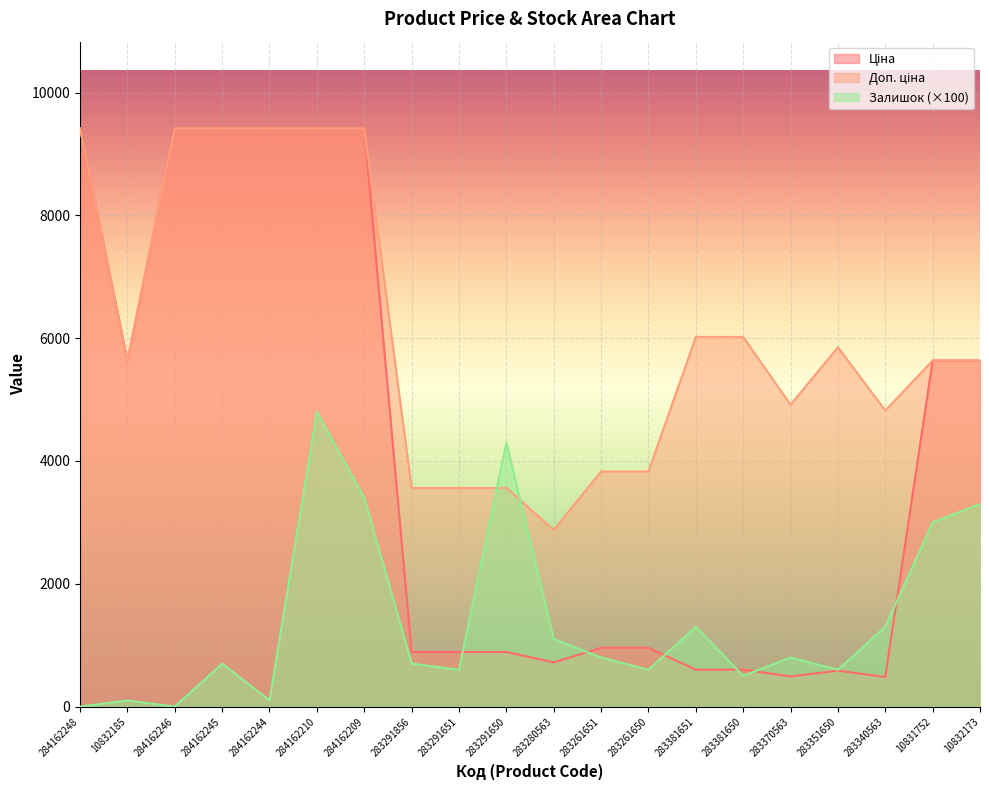

Rank the series by their average value, from lowest to highest.

Залишок, Ціна, Доп. ціна